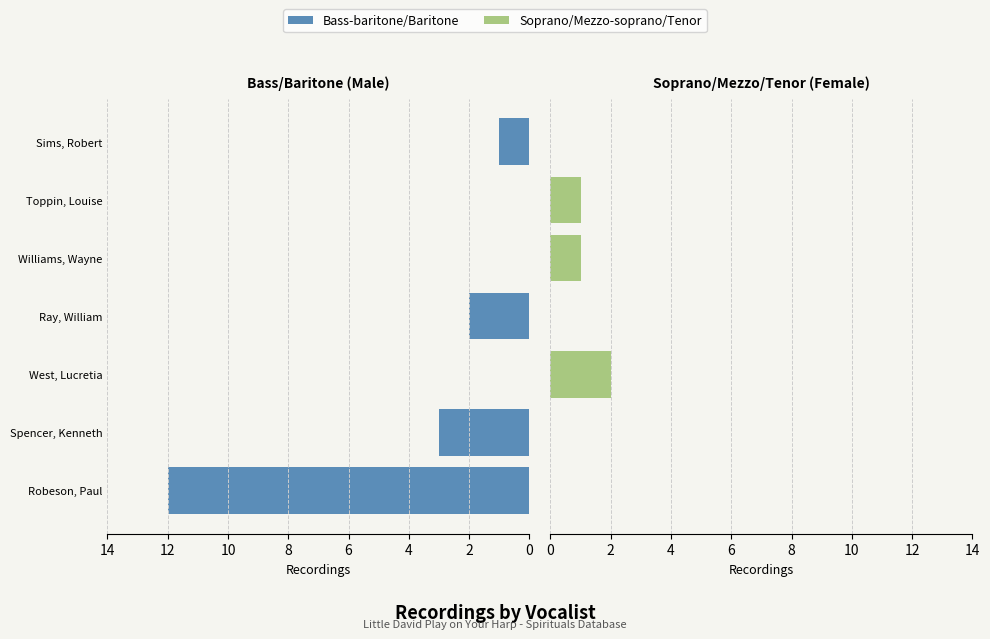

What is the difference between the highest and lowest values at Toppin, Louise?

1